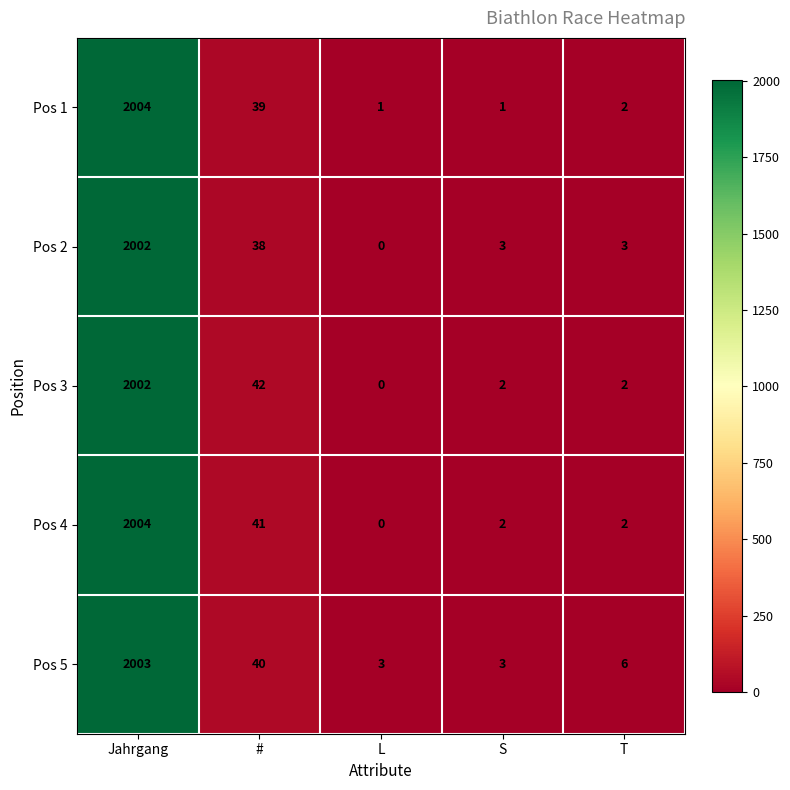

How many values in the Pos 1 series are below 2?

2